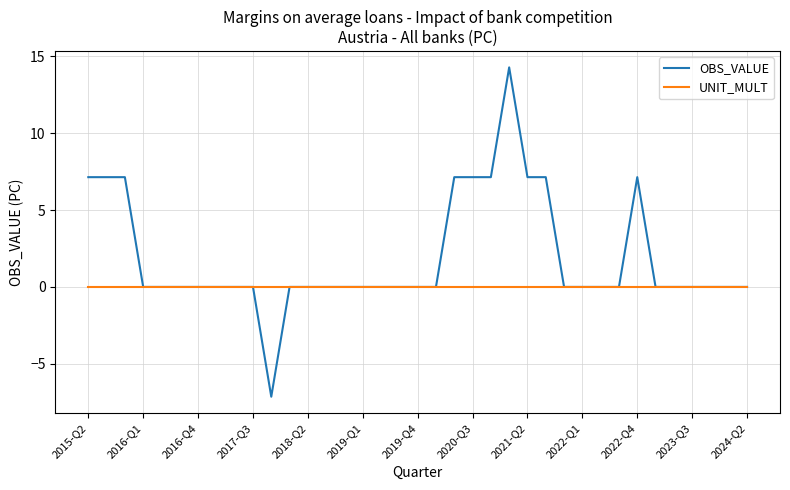

What is the highest value of the OBS_VALUE series?

14.3